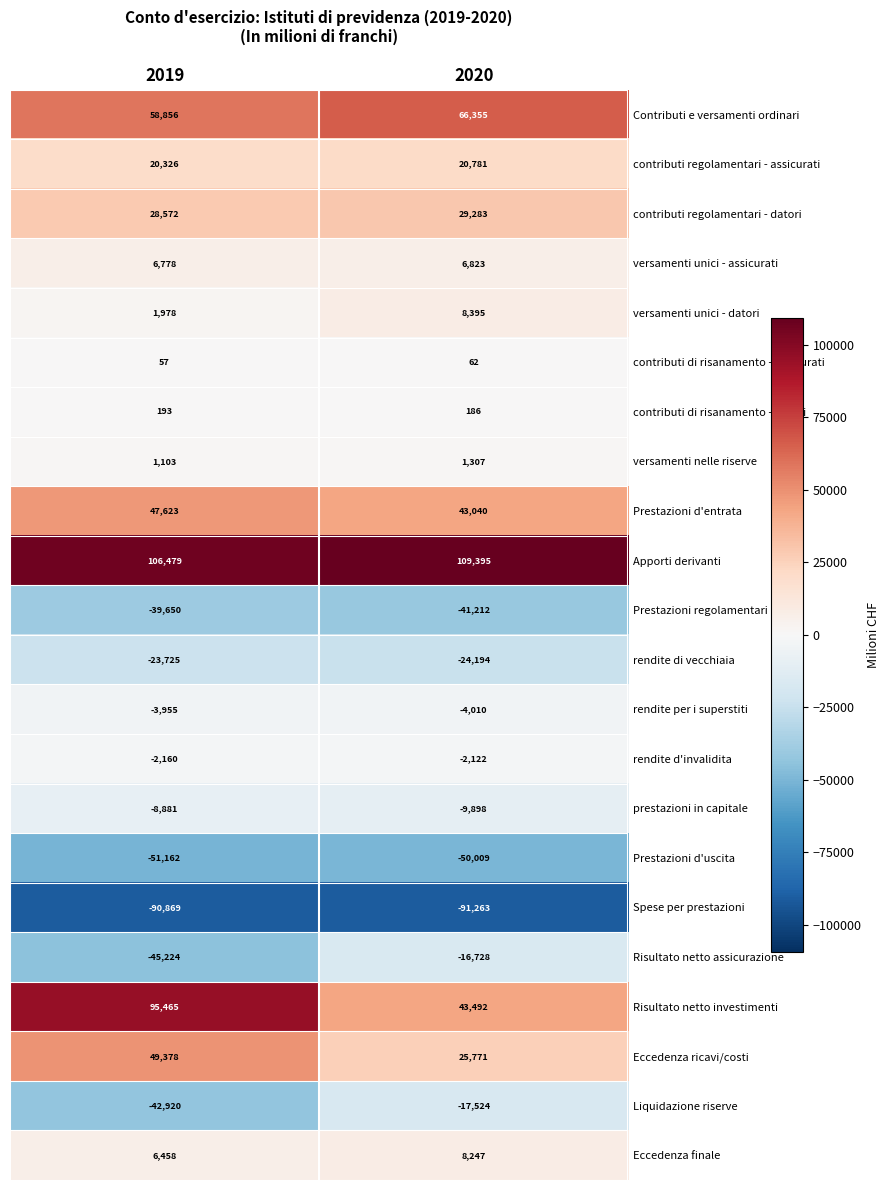

Which series has the largest range (max minus min)?

Risultato netto investimenti